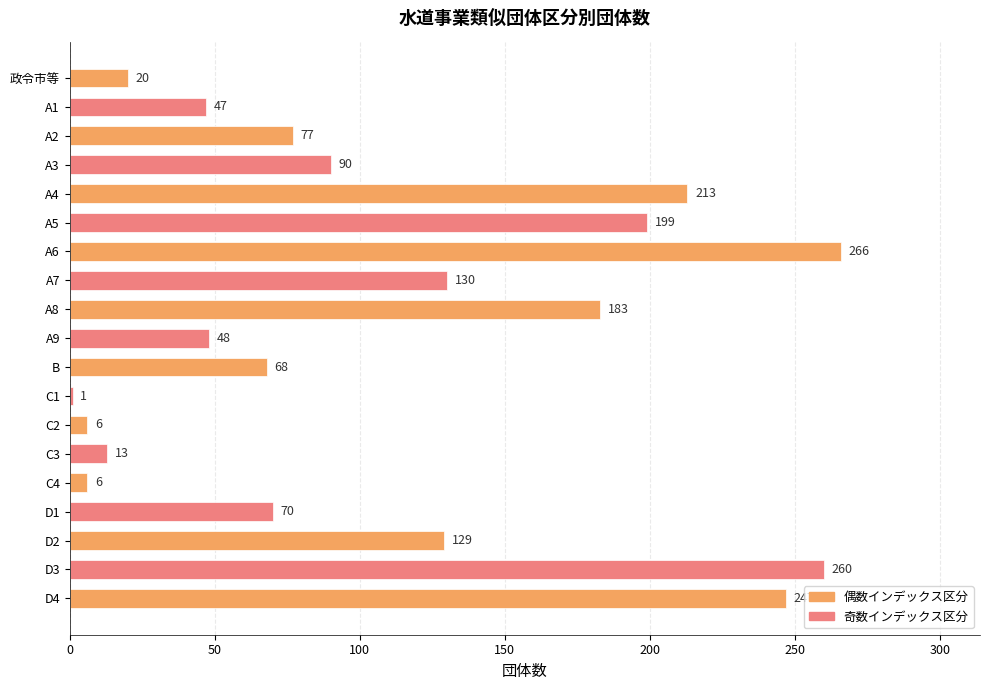

What position from the bottom is 政令市等?

19